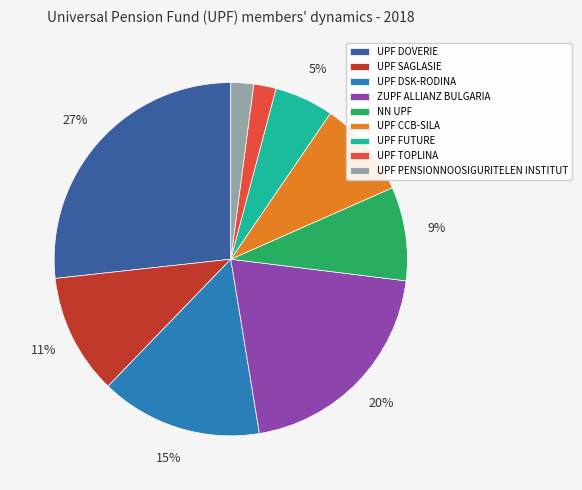

The UPF CCB-SILA slice represents 3% of the pie. True or false?

False